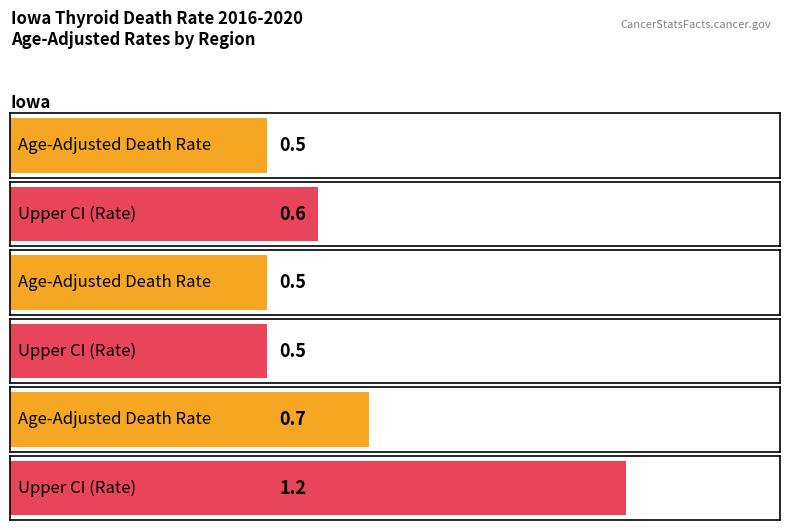

Is it true that Age-Adjusted Death Rate equals 0.7 at Polk County?

True